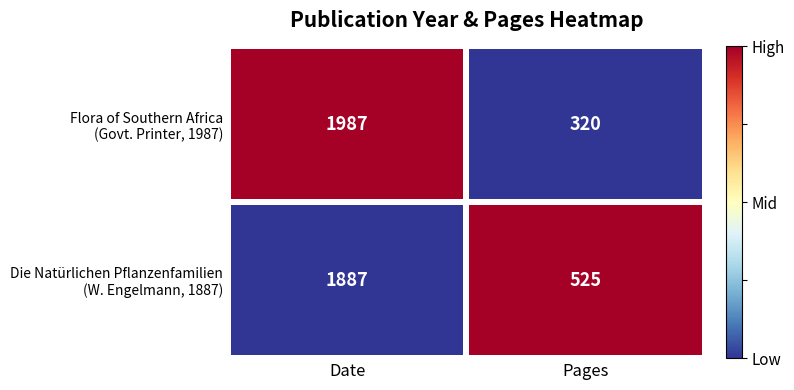

What is the total value across all series at Pages?

845